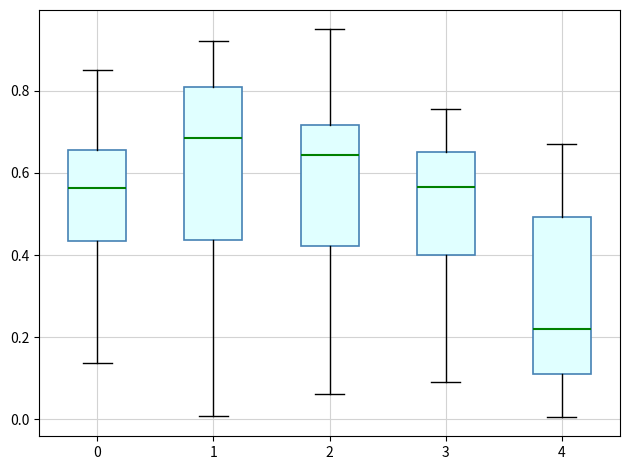

Where does the lower whisker of the box at x = 2 end on the y-axis? The values are not printed on the chart, so give them approximately, as read against the axis.

0.06